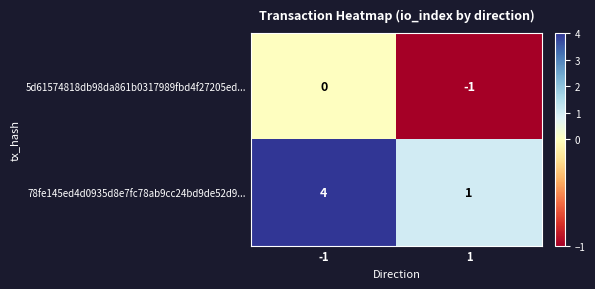

What value does the 78fe145ed4d0935d8e7fc78ab9cc24bd9de52d9... series have at -1?

4